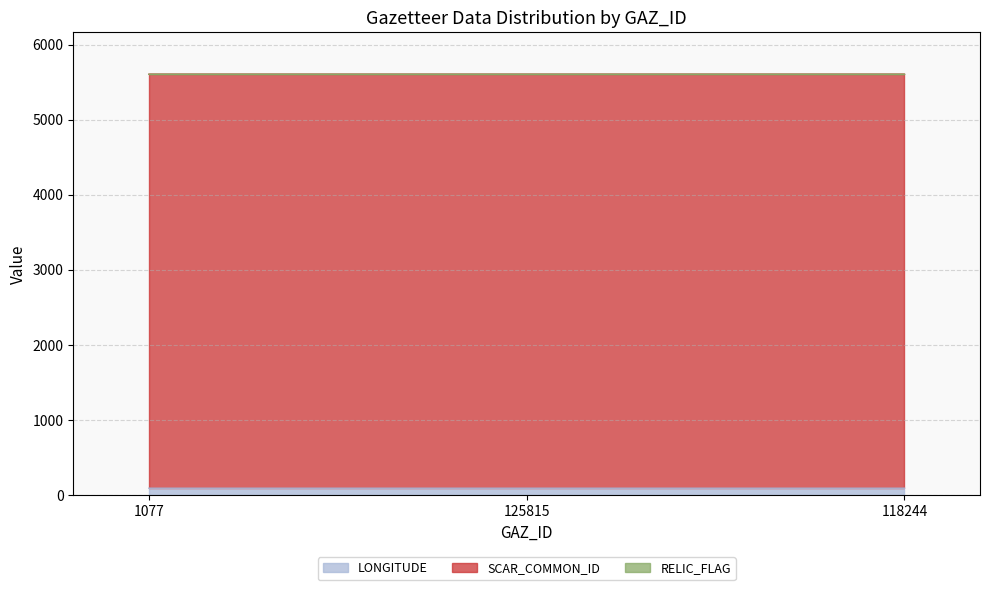

Is the value of LONGITUDE at 1077 greater than the value of SCAR_COMMON_ID at 118244?

No